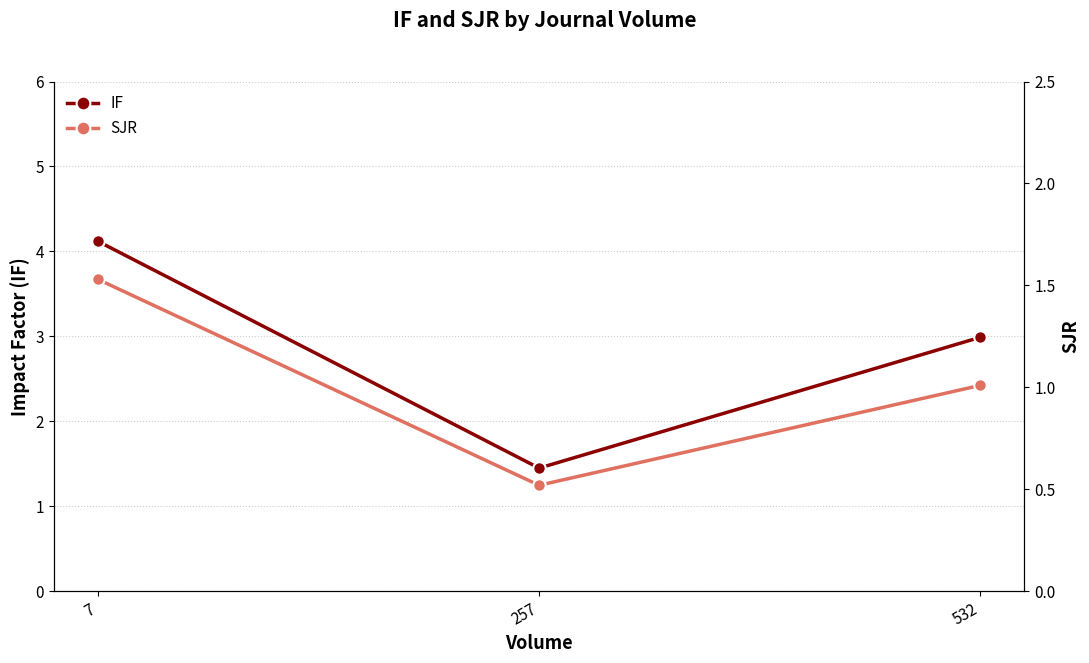

Between 532 and 257, which is larger?

532